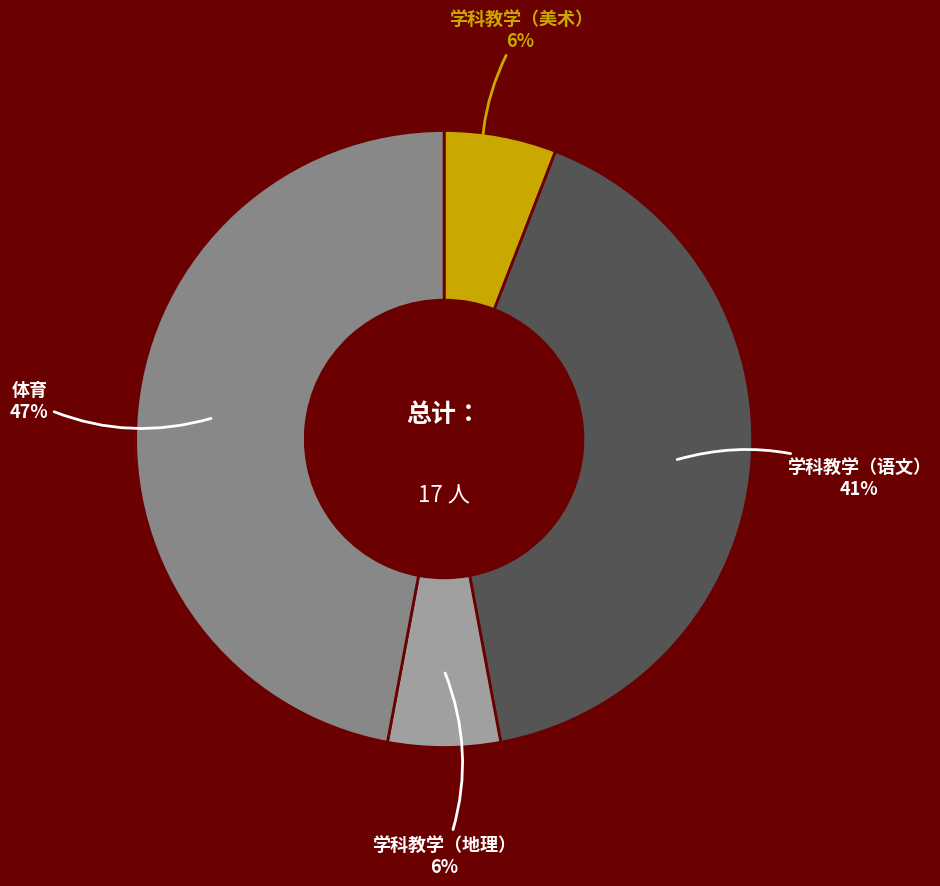

To the nearest percent, what is the difference between the largest and smallest slice percentages?

41%